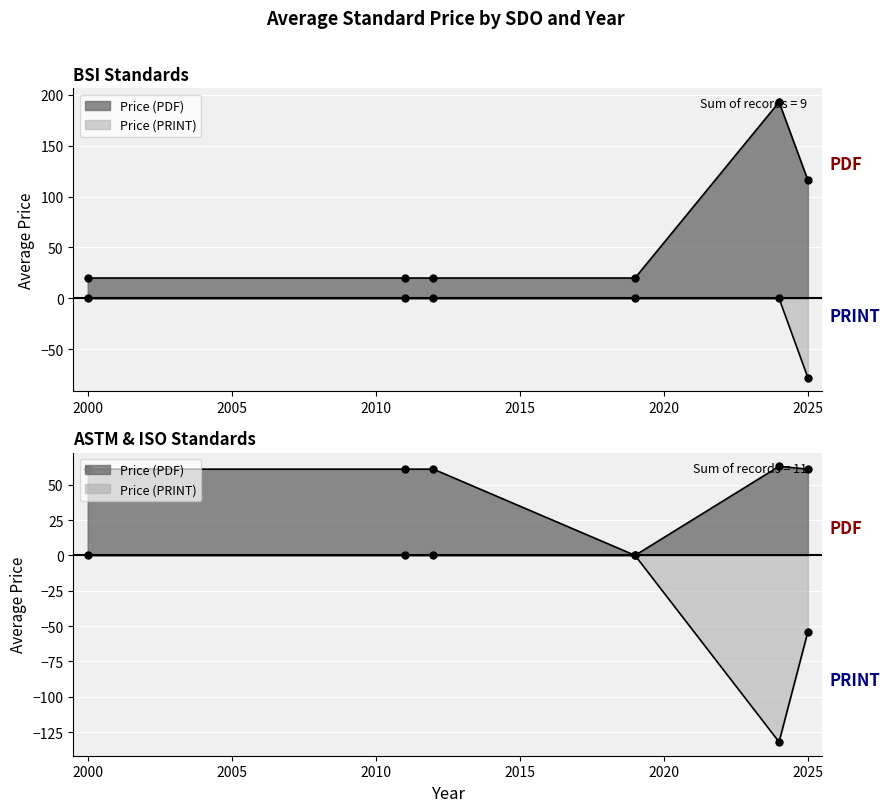

Which series changed the most between 11 and 16?

Price (PDF)